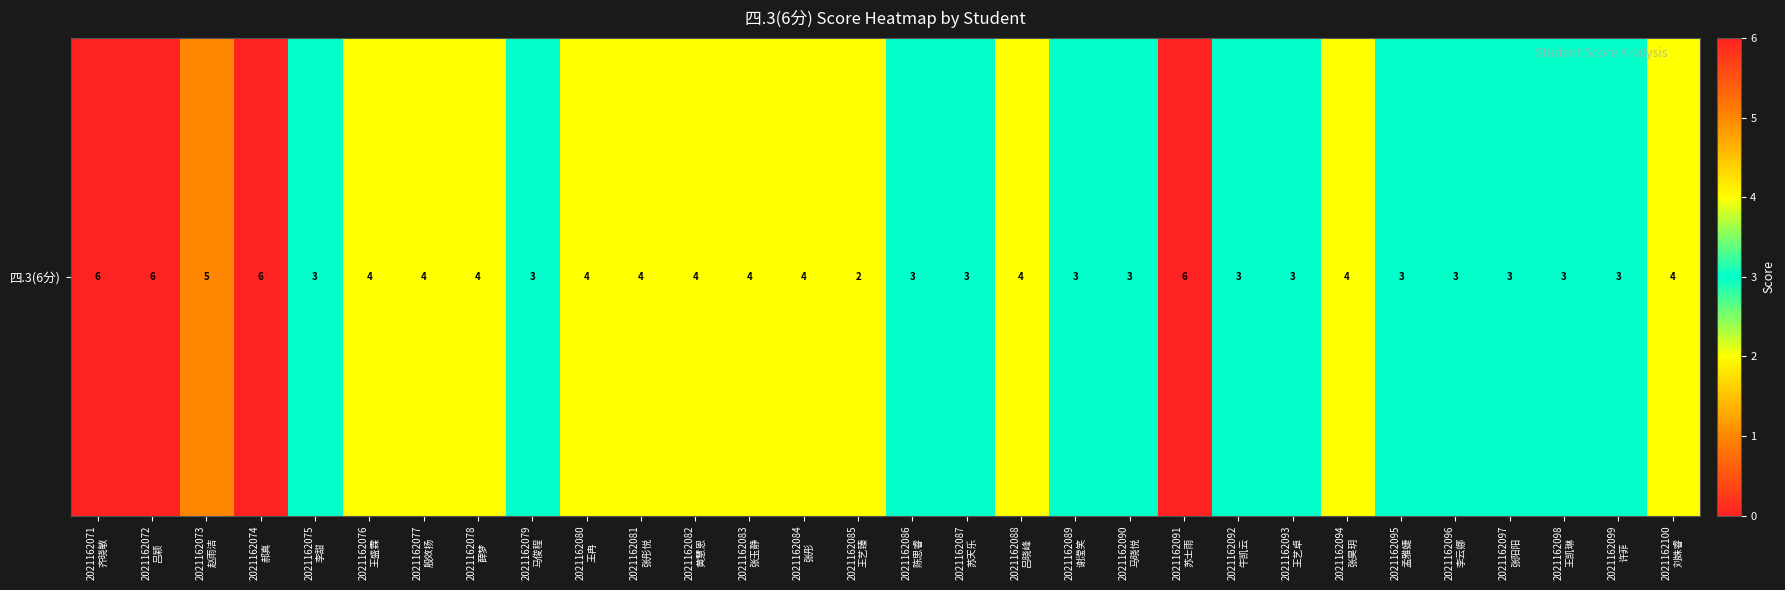

What is the maximum value shown in the chart?

6